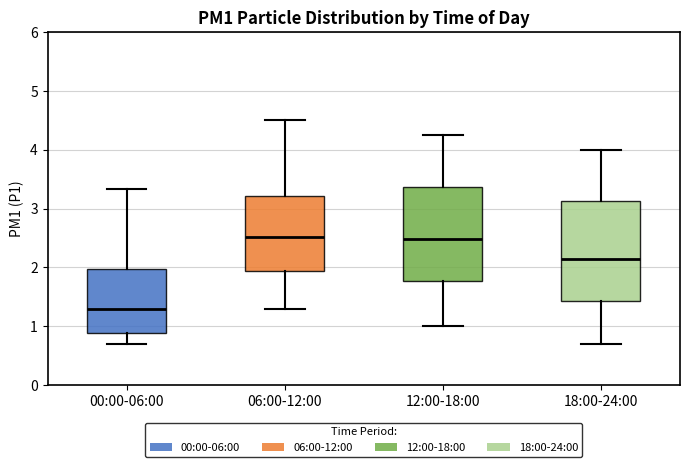

Which box's median line is the lowest?

00:00-06:00